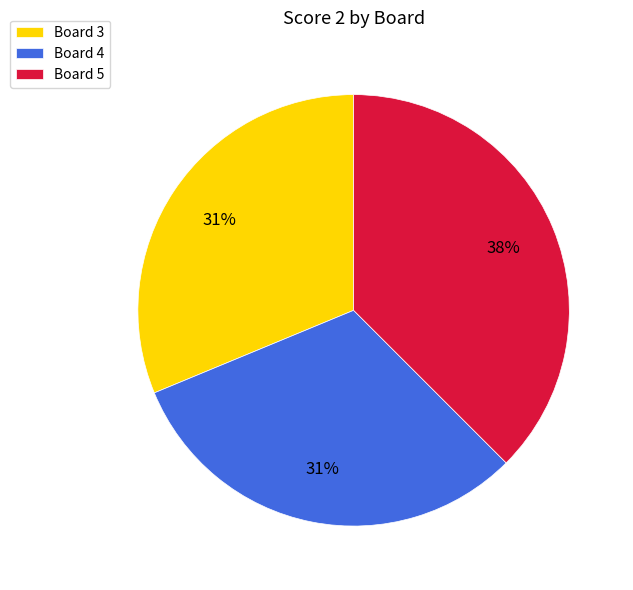

Count the number of slices in the pie.

3